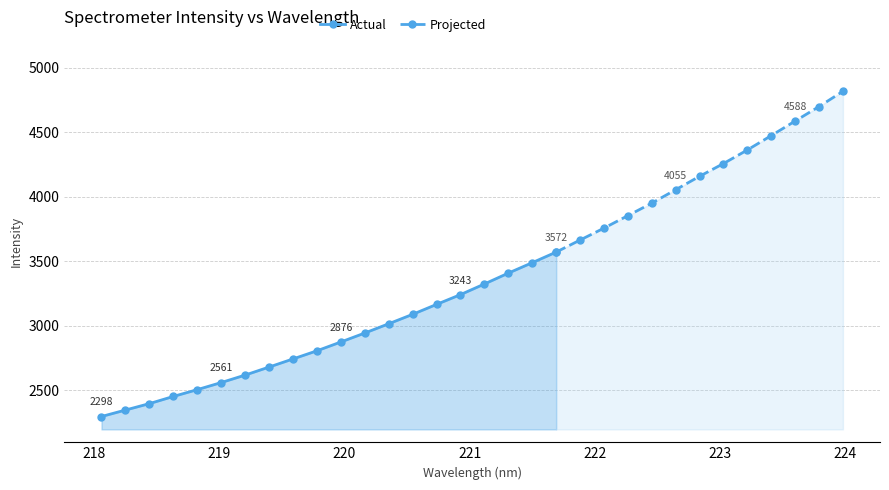

What is the value of the Actual point at the 20th from the left?

3572.1